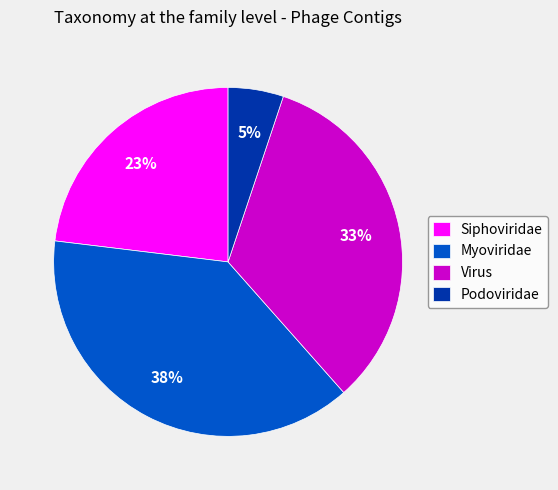

How many segments does this pie chart have?

4